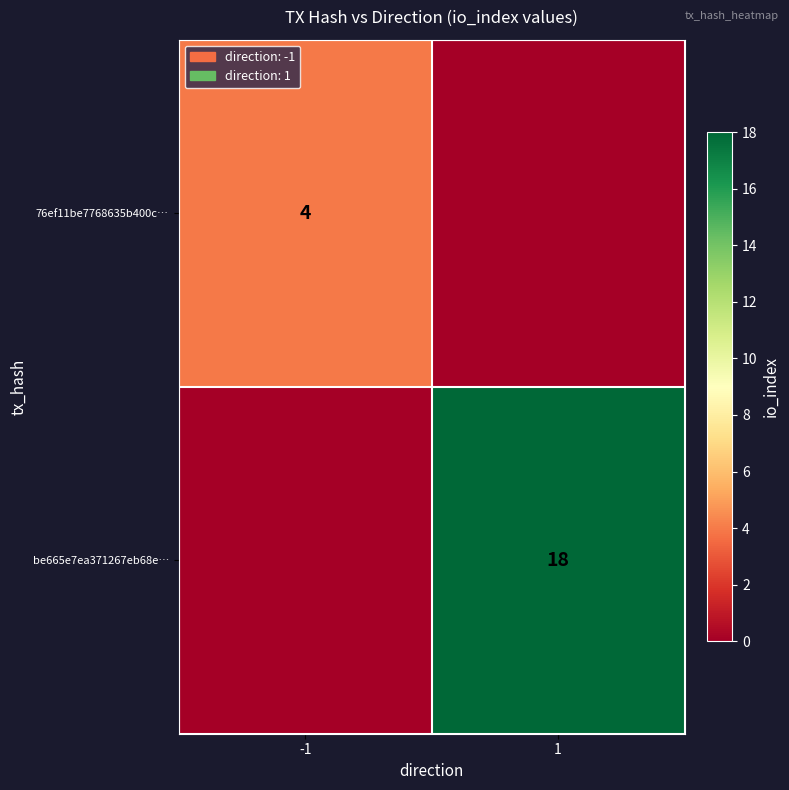

List the series in order of their overall mean, highest first.

be665e7ea371267eb68e…, 76ef11be7768635b400c…